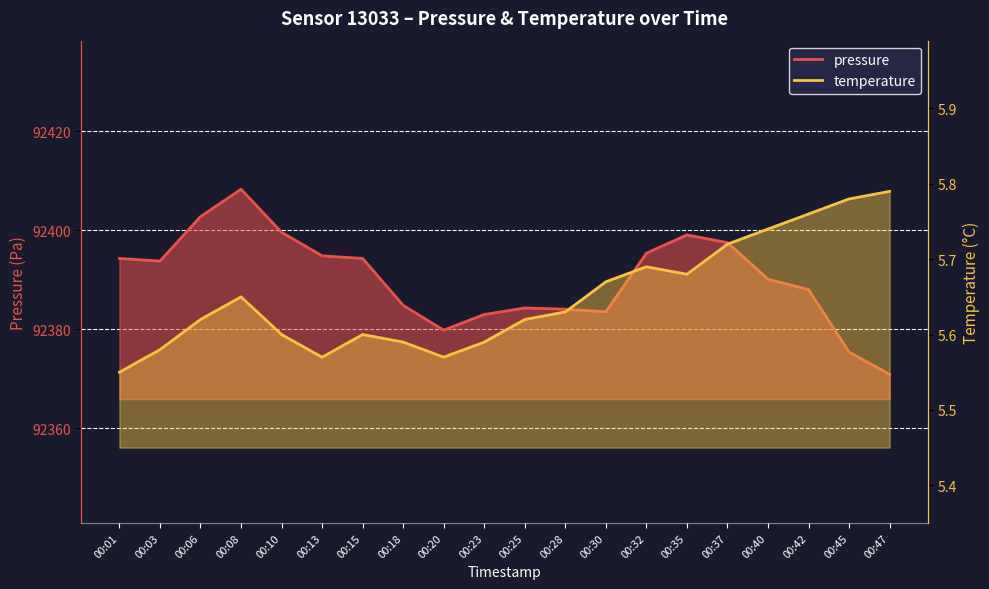

The temperature series shows 5.7 at 00:37. True or false?

True